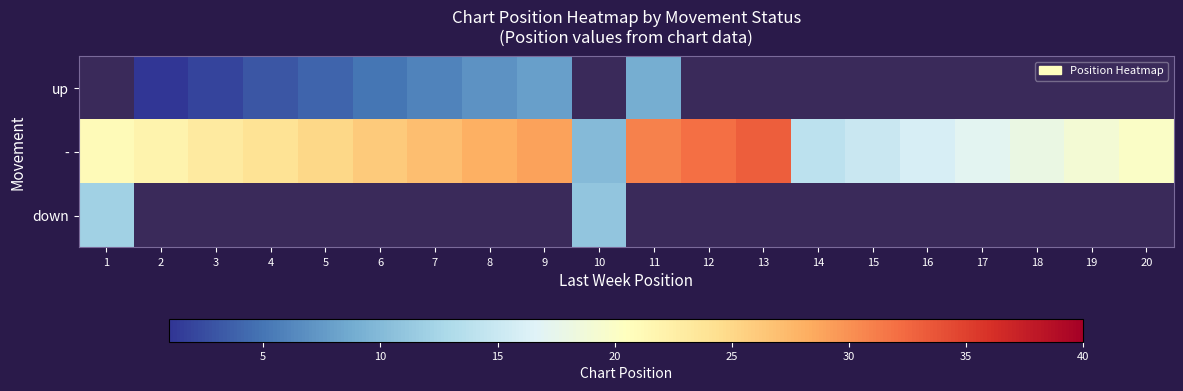

How many data points does each series have?

20